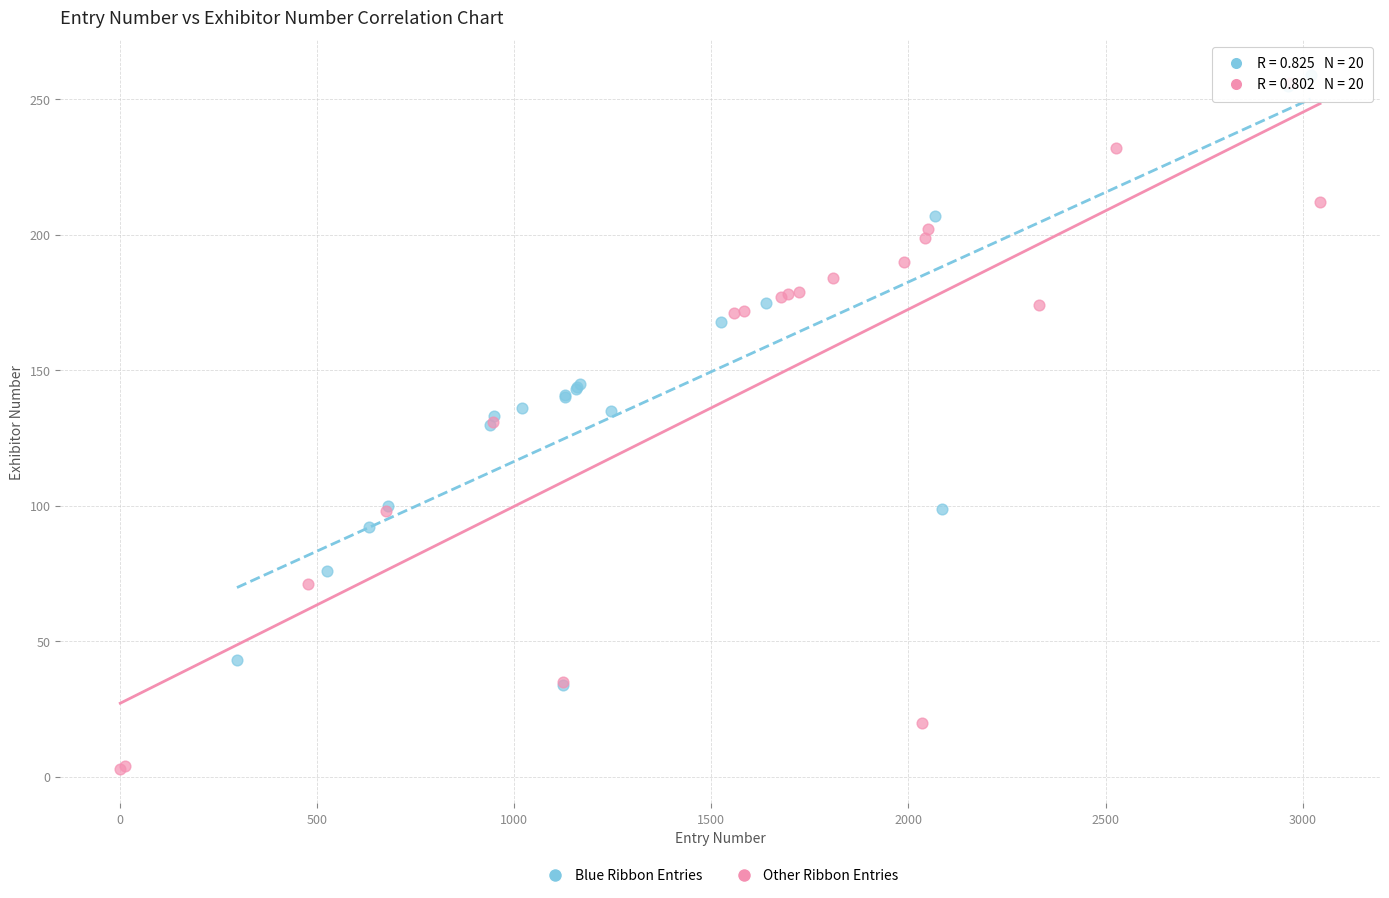

Which series has the largest Y range (max minus min)?

Other Ribbon Entries